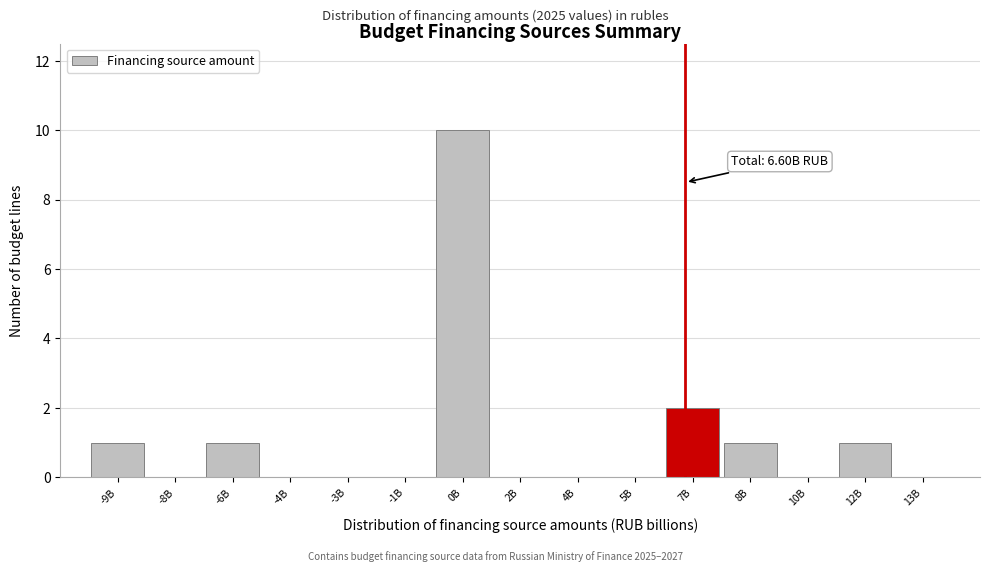

Reading left to right, what are all the values shown in this chart?

-9B=1	-8B=0	-6B=1	-4B=0	-3B=0	-1B=0	0B=10	2B=0	4B=0	5B=0	7B=2	8B=1	10B=0	12B=1	13B=0